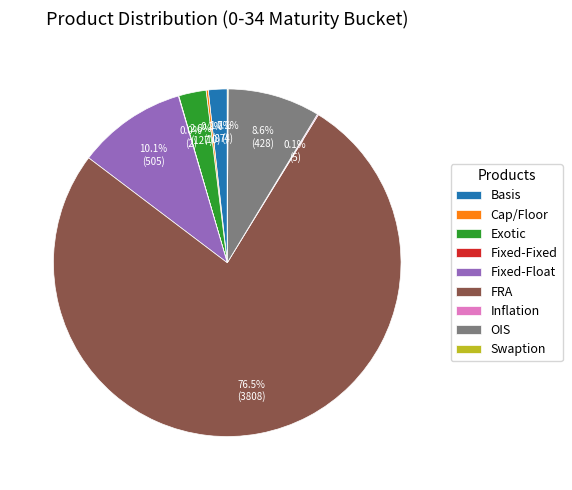

Which slice represents more than half of the pie?

FRA